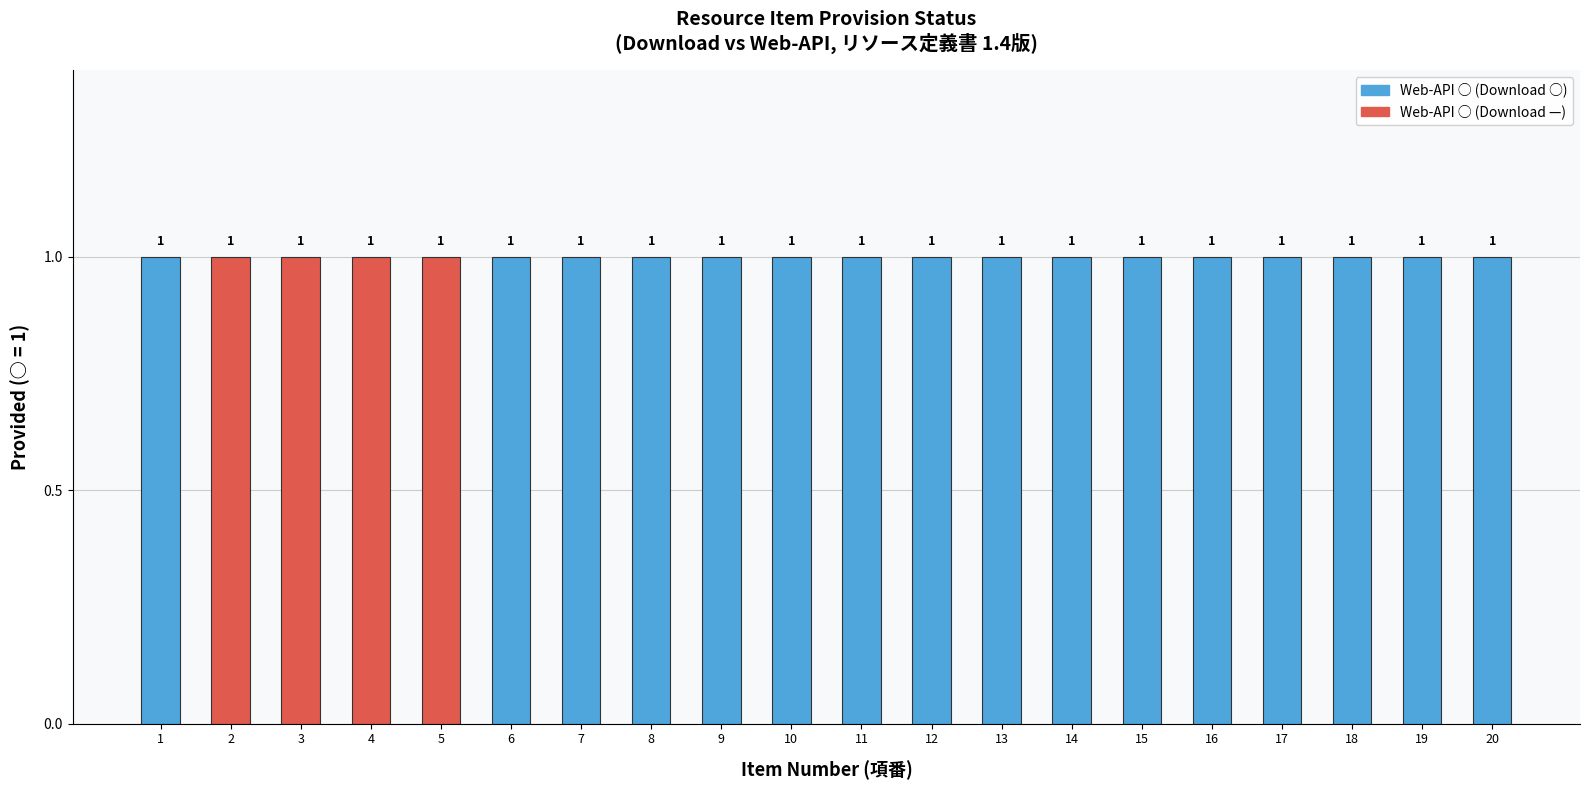

What is the difference between the maximum and minimum values in the Download series?

1